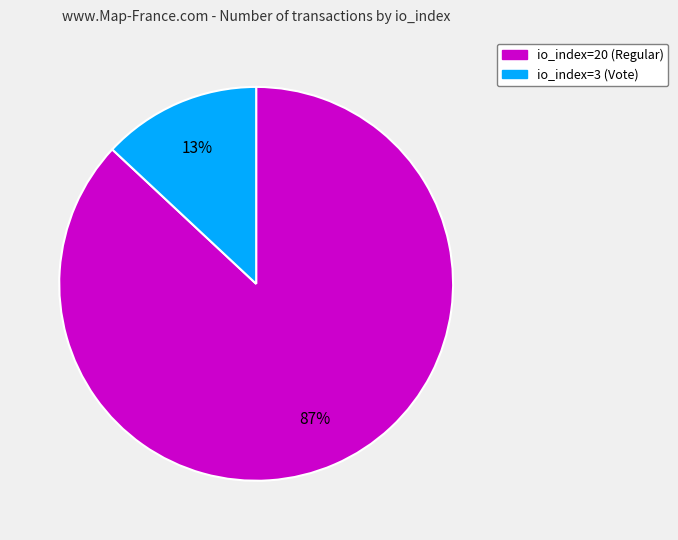

How many slices are in this pie chart?

2